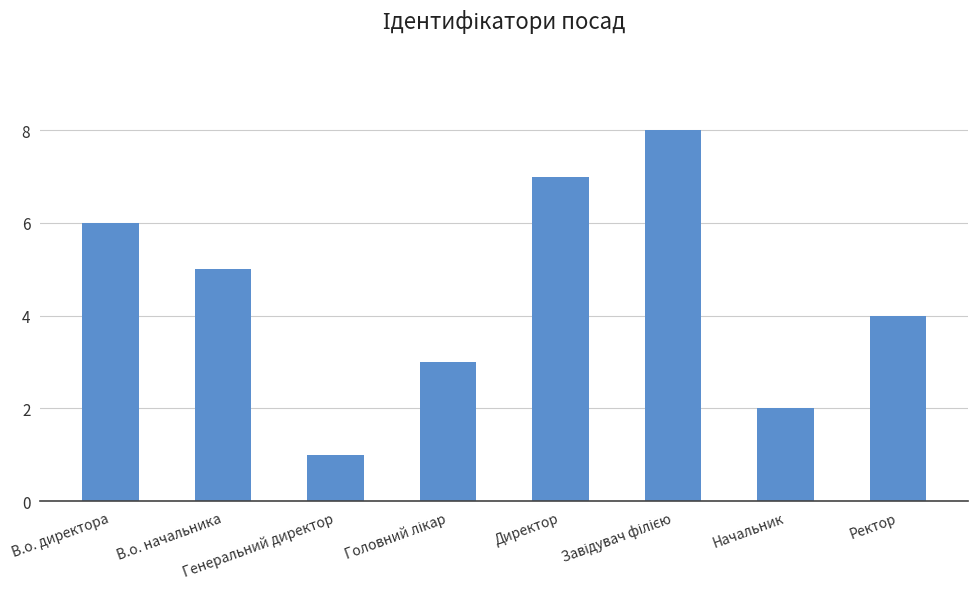

How many series are shown in this chart?

1